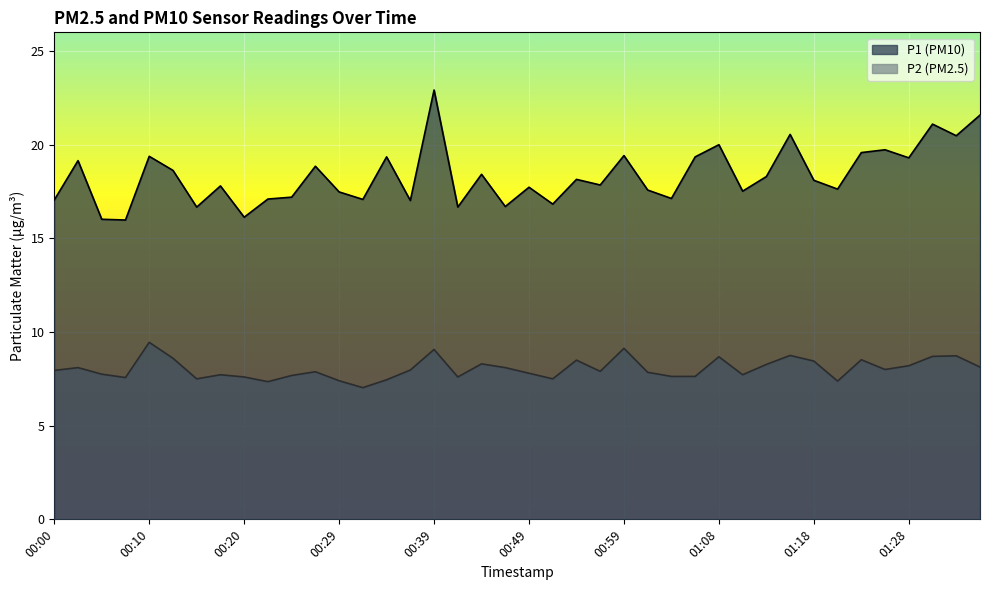

Where does the P1 series first go above 18?

00:03